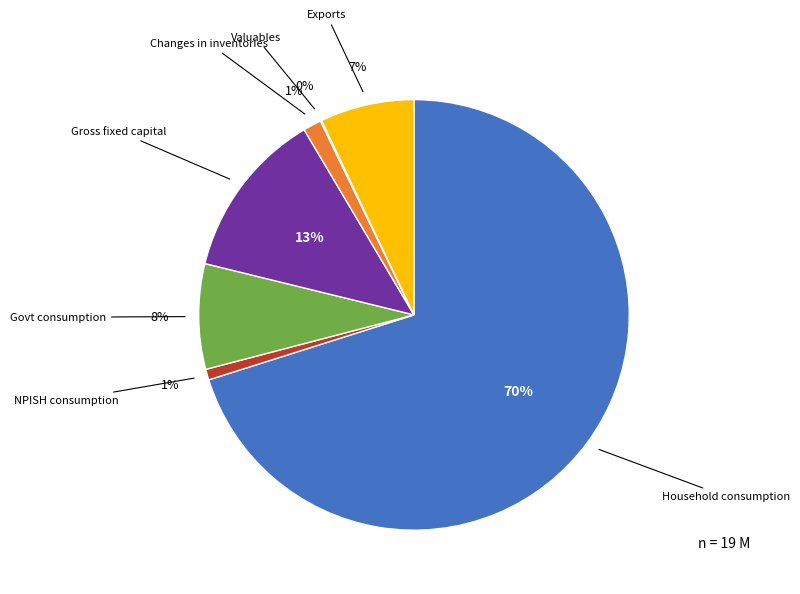

To the nearest percent, what portion does Household consumption represent?

70%